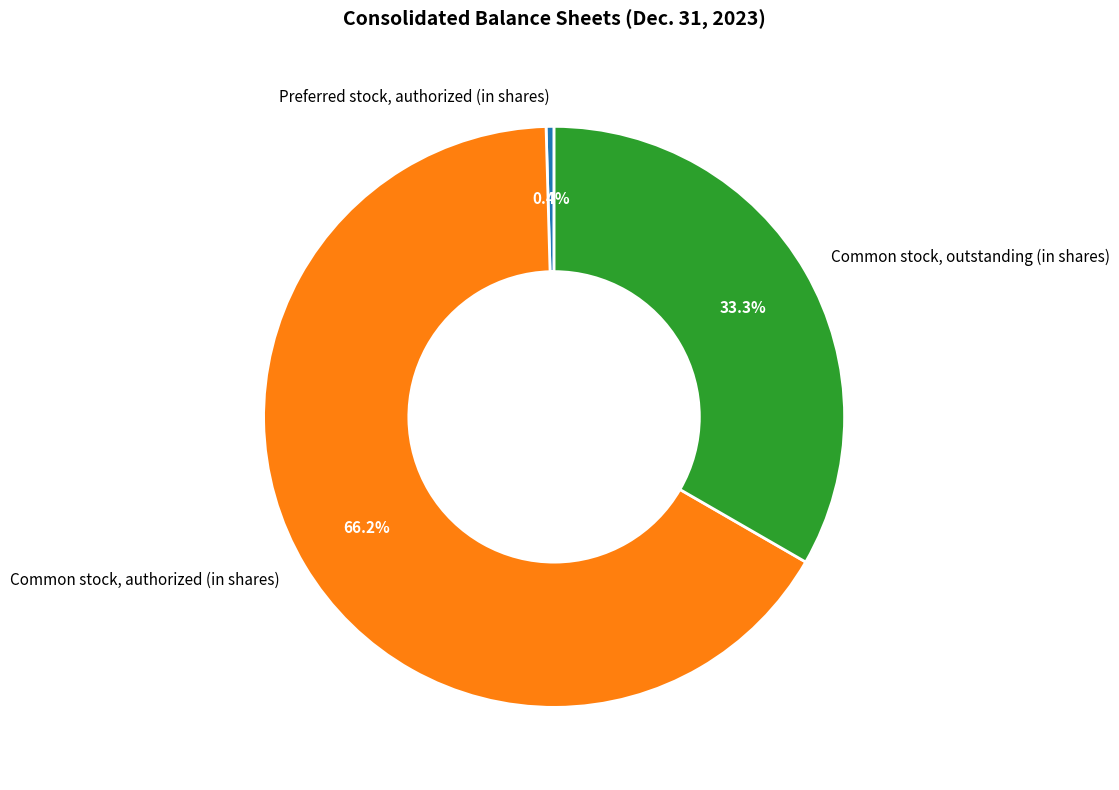

Between Common stock, authorized (in shares) and Common stock, outstanding (in shares), which is larger?

Common stock, authorized (in shares)